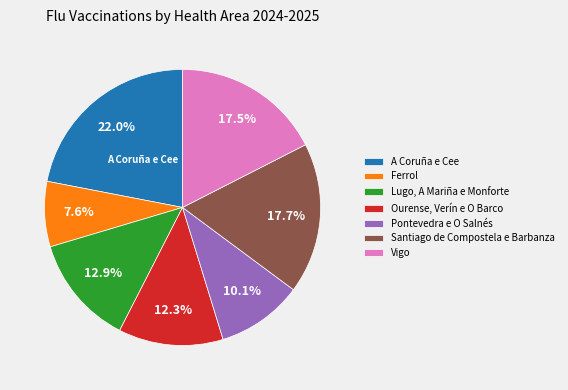

What is the ratio of the value at Ourense, Verín e O Barco to the value at A Coruña e Cee?

0.6